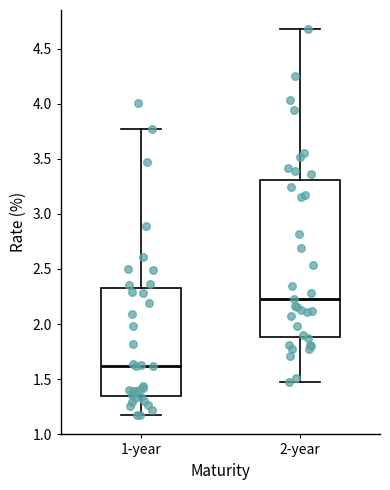

Where is the upper edge of the box for 2-year on the y-axis? The values are not printed on the chart, so give them approximately, as read against the axis.

3.30